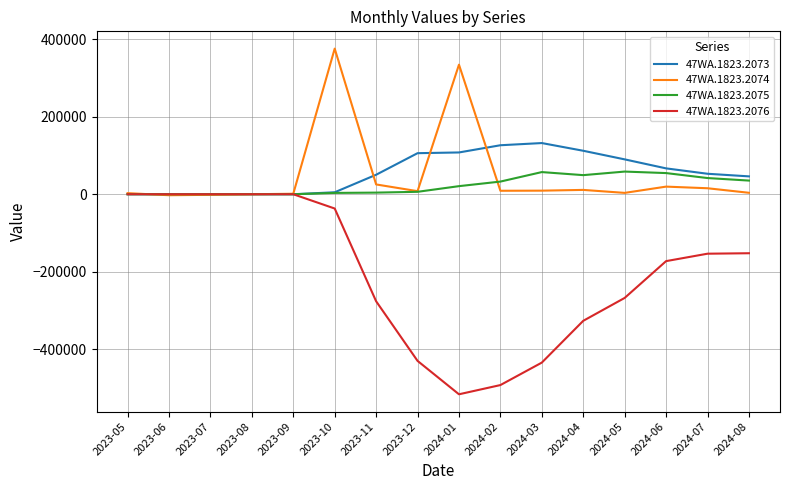

The value of 47WA.1823.2074 at 2023-10 is 206673.1. True or false?

False